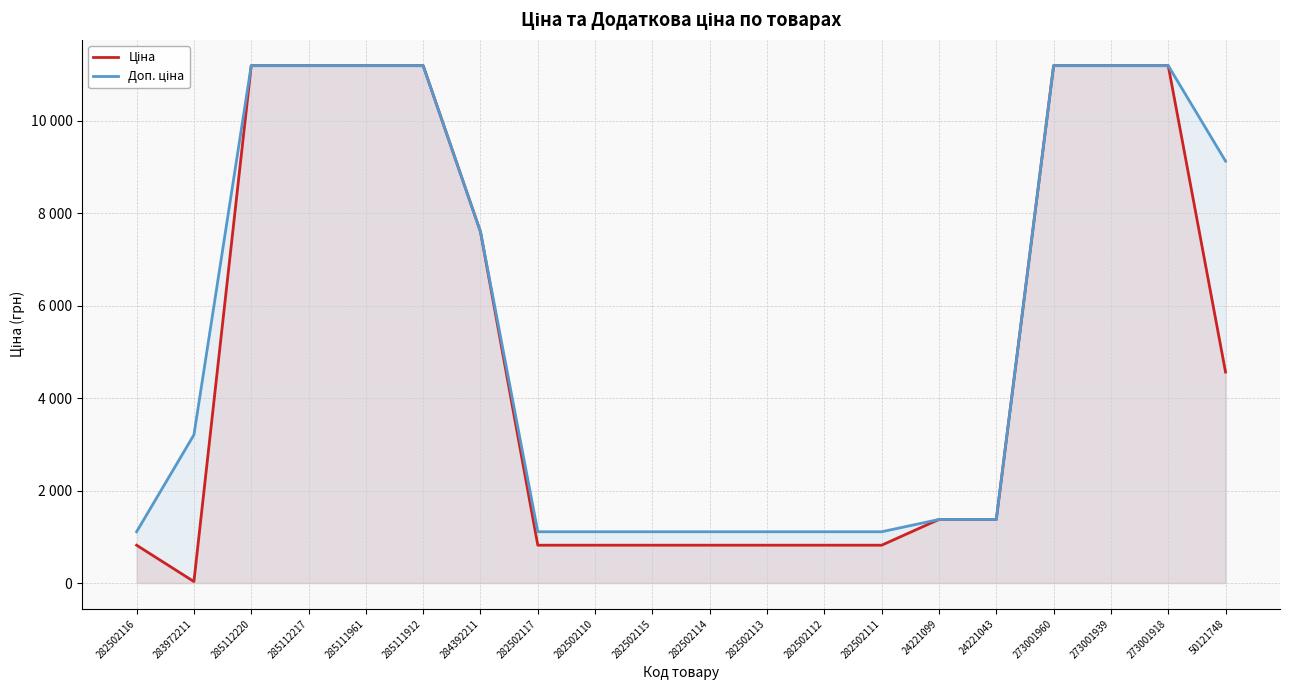

Reading left to right, what are all the values shown in this chart?

Ціна: 282502116=818.5	283972211=32.0	285112220=11188.2	285112217=11188.2	285111961=11188.2	285111912=11188.2	284392211=7596.5	282502117=818.5	282502110=818.5	282502115=818.5	282502114=818.5	282502113=818.5	282502112=818.5	282502111=818.5	24221099=1375.4	24221043=1375.4	273001960=11188.2	273001939=11188.2	273001918=11188.2	50121748=4561.9
Доп. ціна: 282502116=1109.2	283972211=3205.0	285112220=11188.2	285112217=11188.2	285111961=11188.2	285111912=11188.2	284392211=7596.5	282502117=1109.2	282502110=1109.2	282502115=1109.2	282502114=1109.2	282502113=1109.2	282502112=1109.2	282502111=1109.2	24221099=1375.0	24221043=1375.0	273001960=11188.2	273001939=11188.2	273001918=11188.2	50121748=9123.7